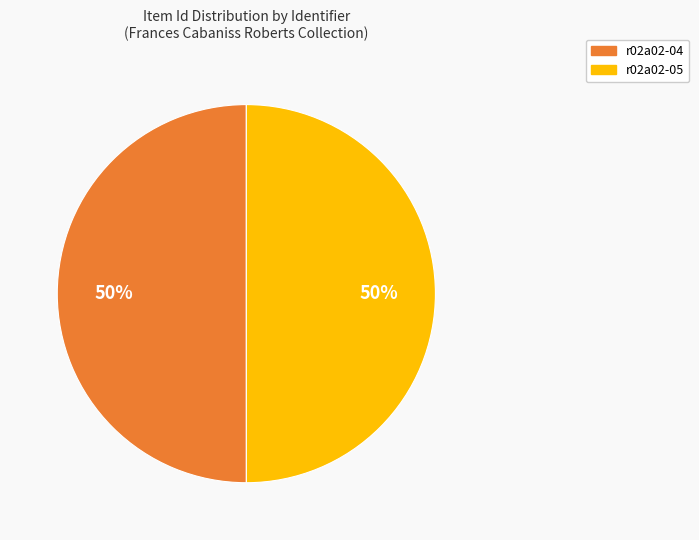

Do r02a02-05 and r02a02-04 together represent more than half of the pie?

Yes